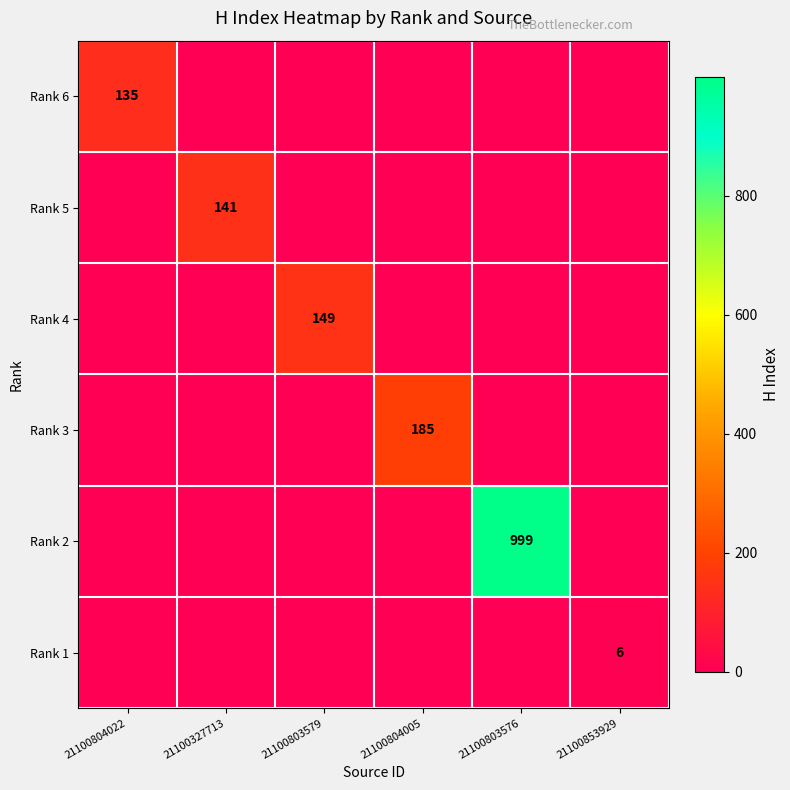

At how many categories does at least one series exceed 150?

2